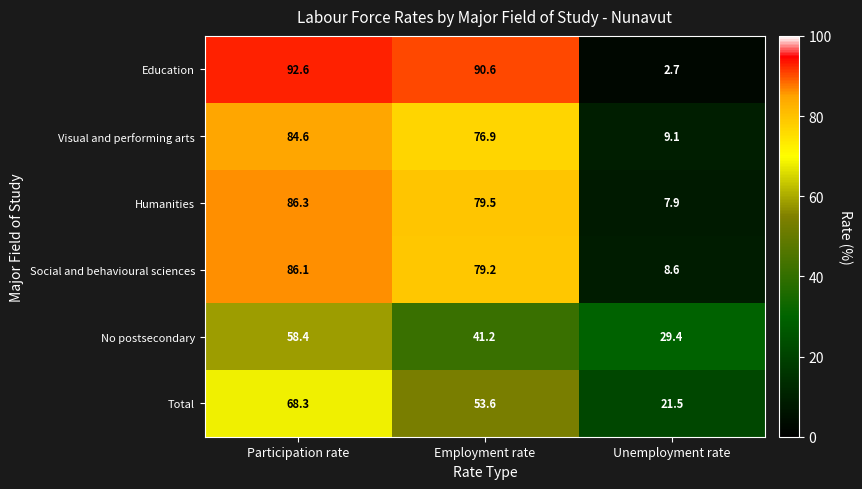

Count the number of data series in this chart.

6